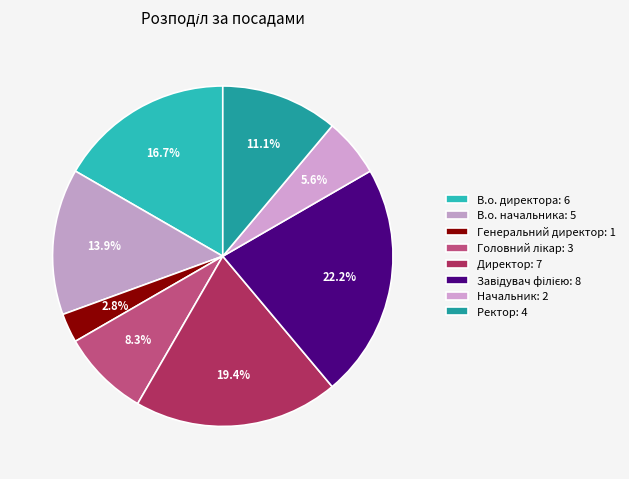

Does Генеральний директор account for over 50% of the chart?

No